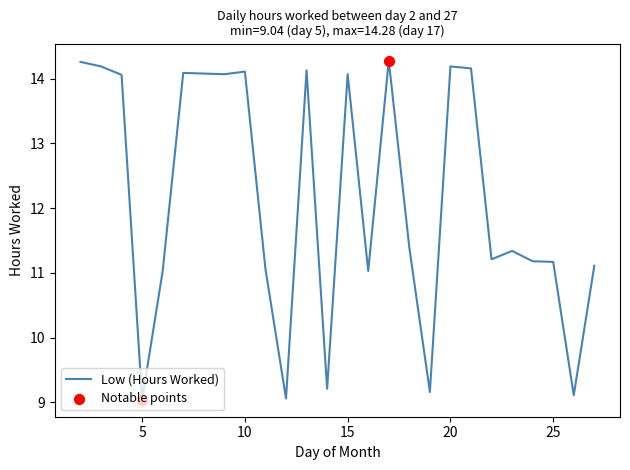

What is the smallest value displayed?

9.0